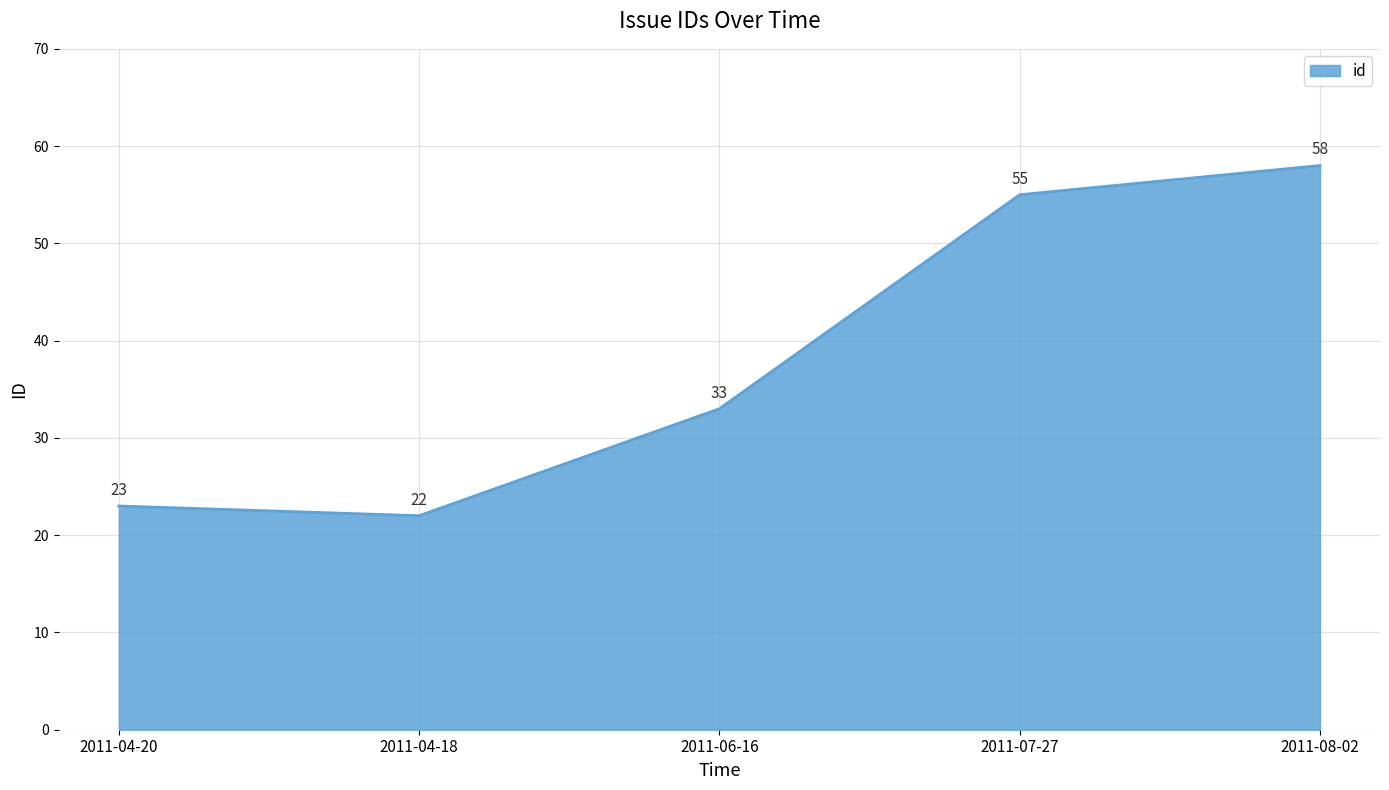

Is it true that the value at 2011-04-20 is 23?

True